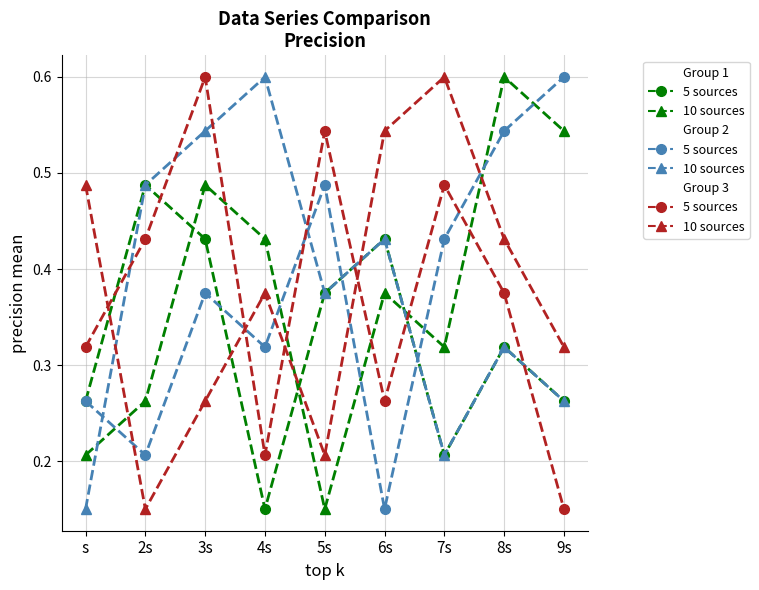

What is the total value across all series at 6s?

2.2